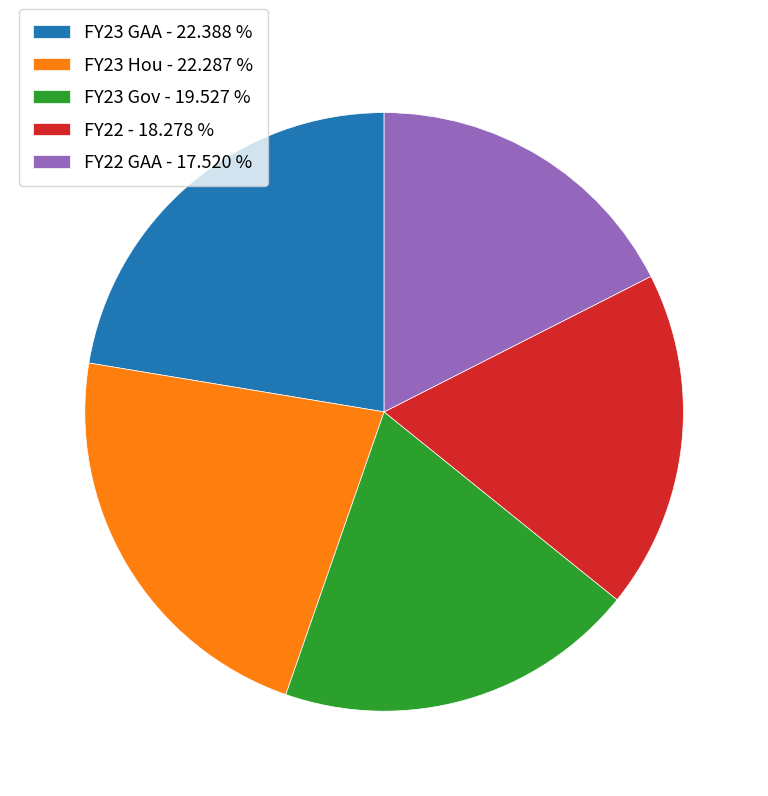

Which has a higher value, FY22 GAA - 17.520 % or FY23 GAA - 22.388 %?

FY23 GAA - 22.388 %